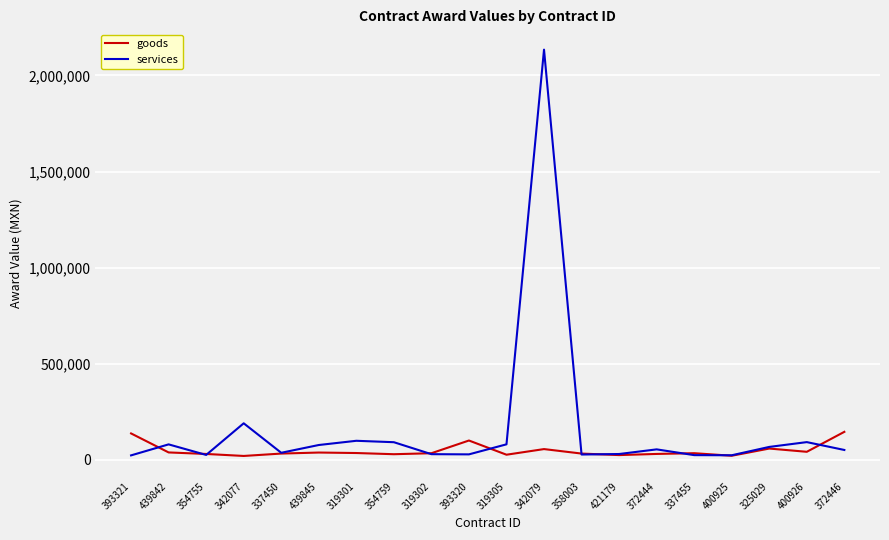

Rank the series by their average value, from highest to lowest.

services, goods